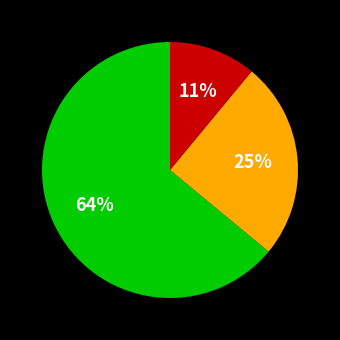

To the nearest percent, what is the difference between the largest and smallest slice percentages?

53%